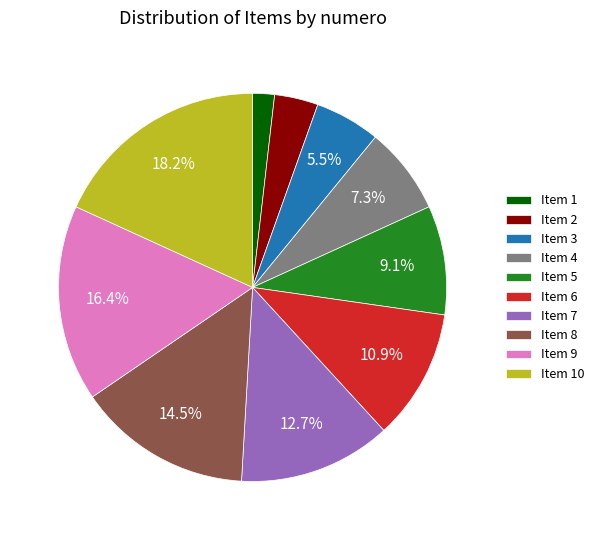

Rank the categories by value from highest to lowest.

Item 10, Item 9, Item 8, Item 7, Item 6, Item 5, Item 4, Item 3, Item 2, Item 1